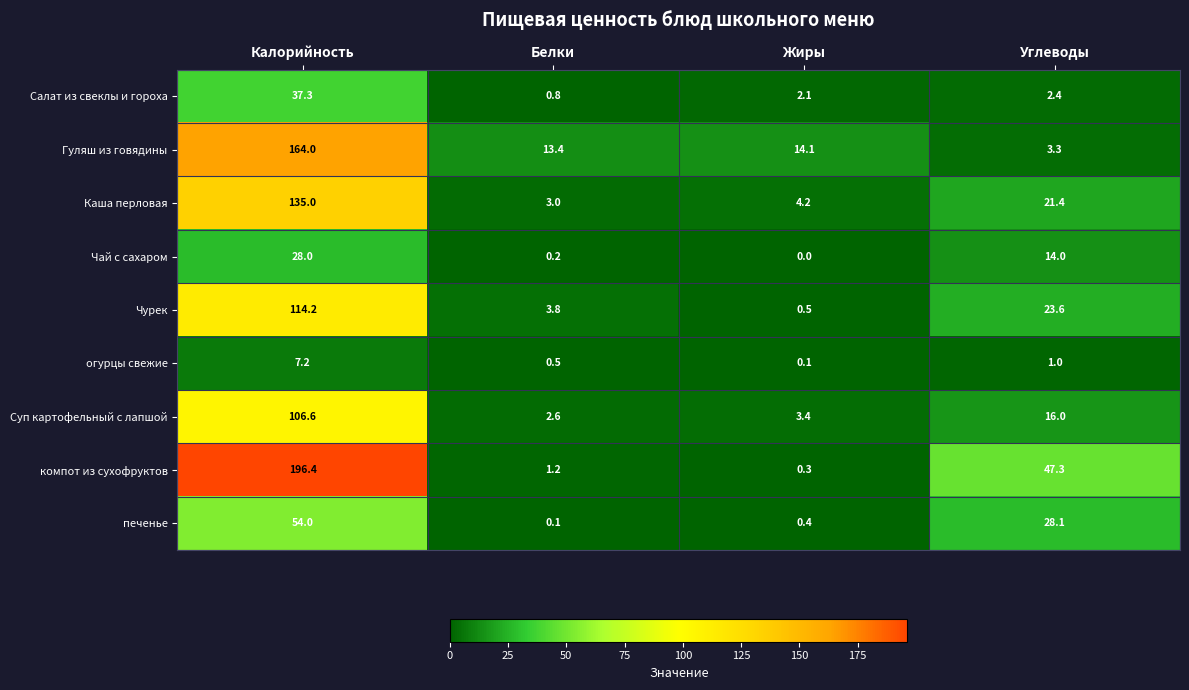

What is the difference between the highest and lowest values at Жиры?

14.1